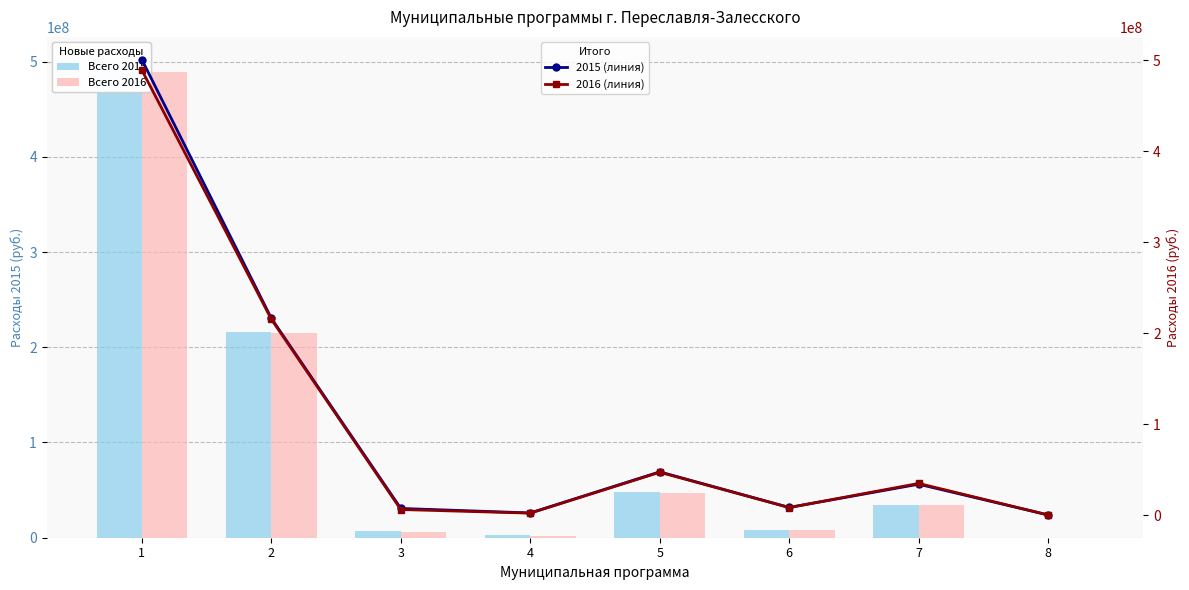

What is the difference between the highest and lowest values at 4?

223270.4